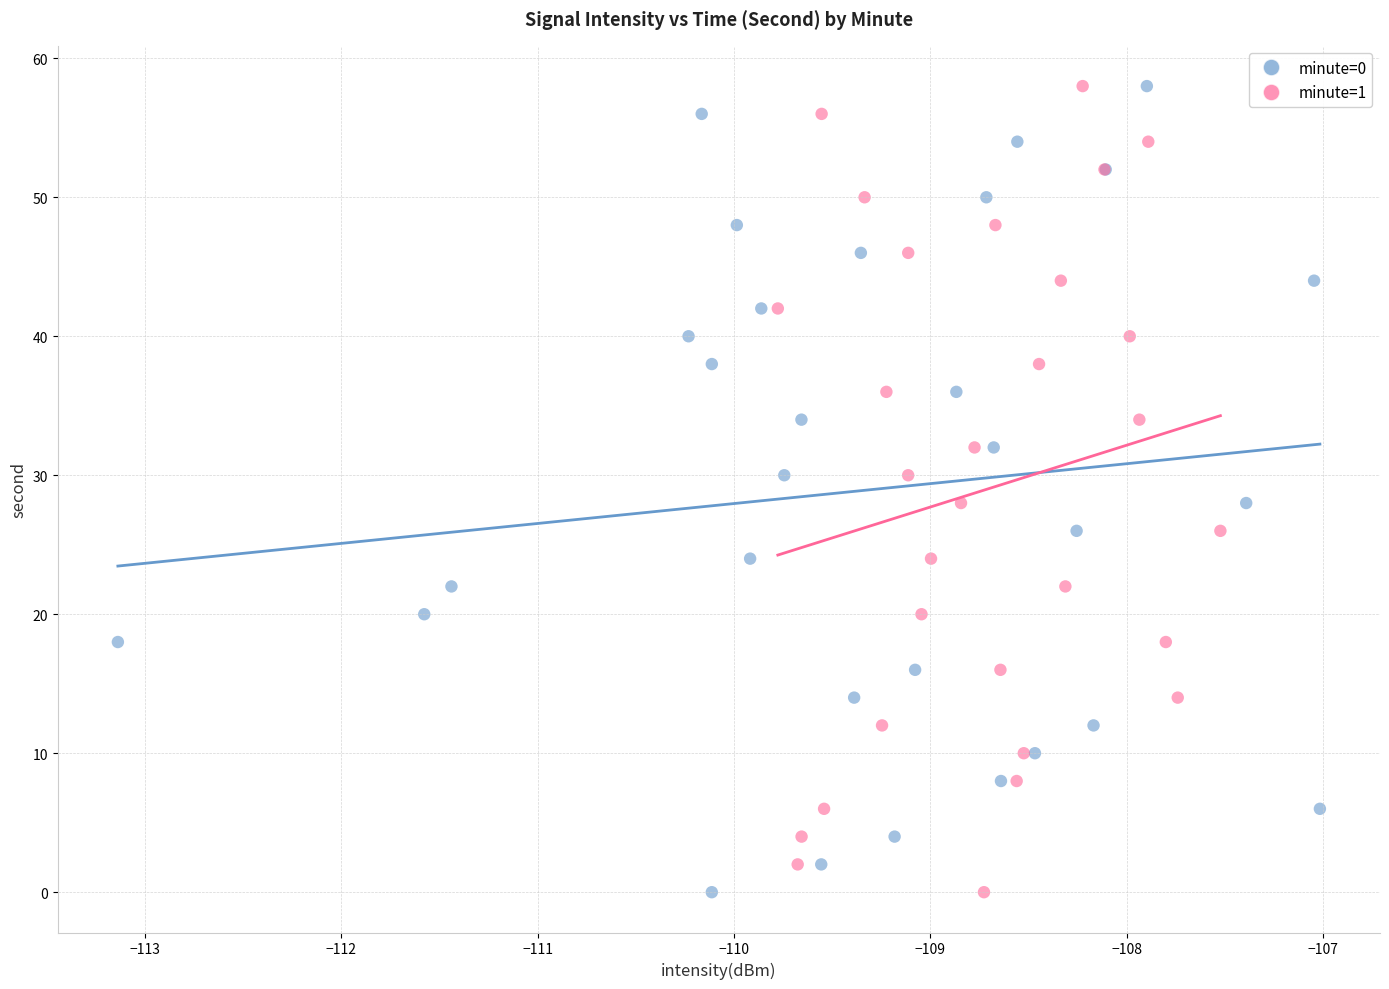

What are all the series names shown in the legend?

minute=0, minute=1